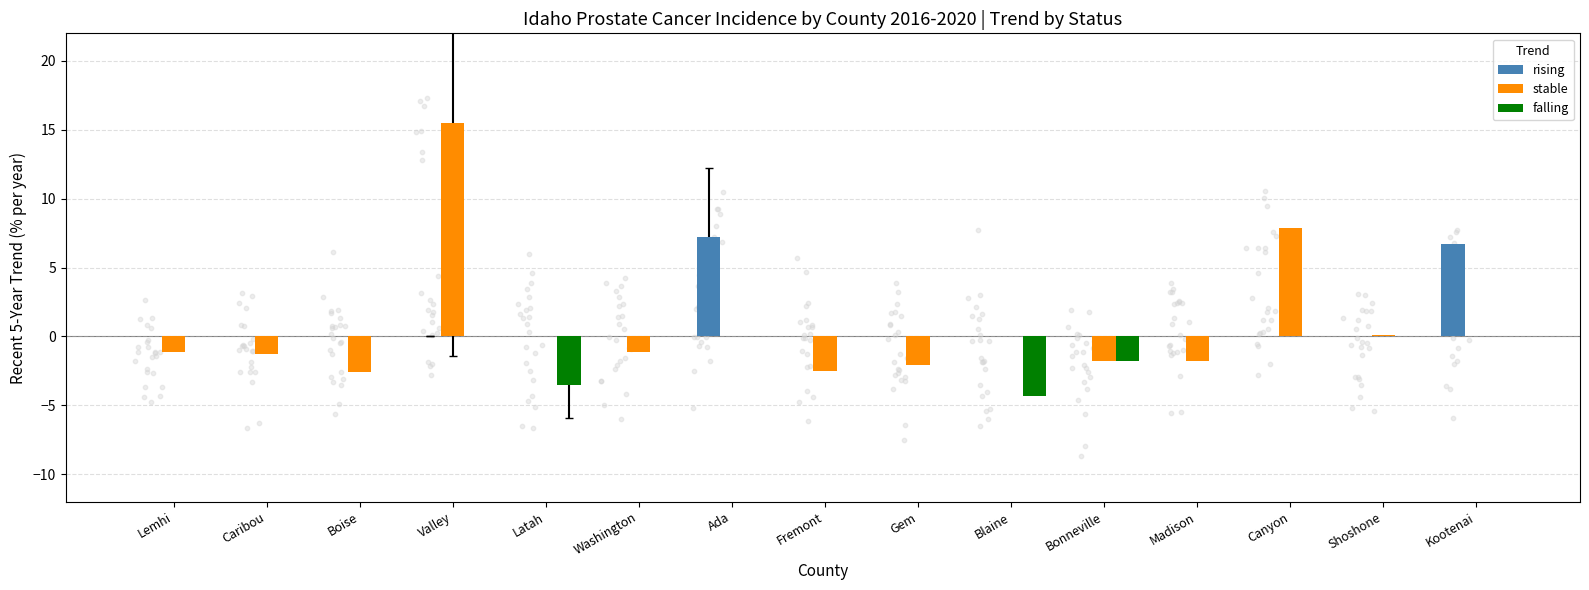

At which category is the sum across all series the highest?

Valley